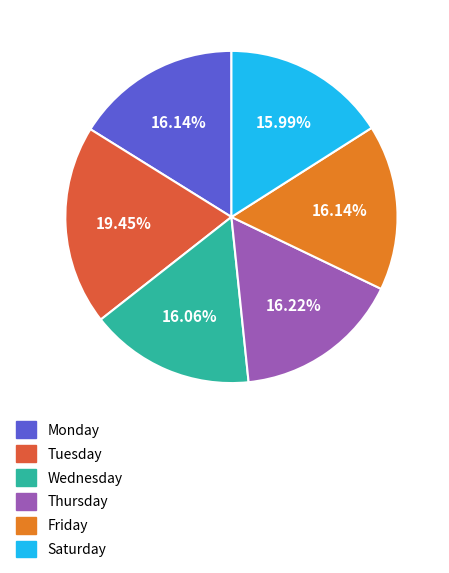

Is there any slice that represents more than half of the pie?

No